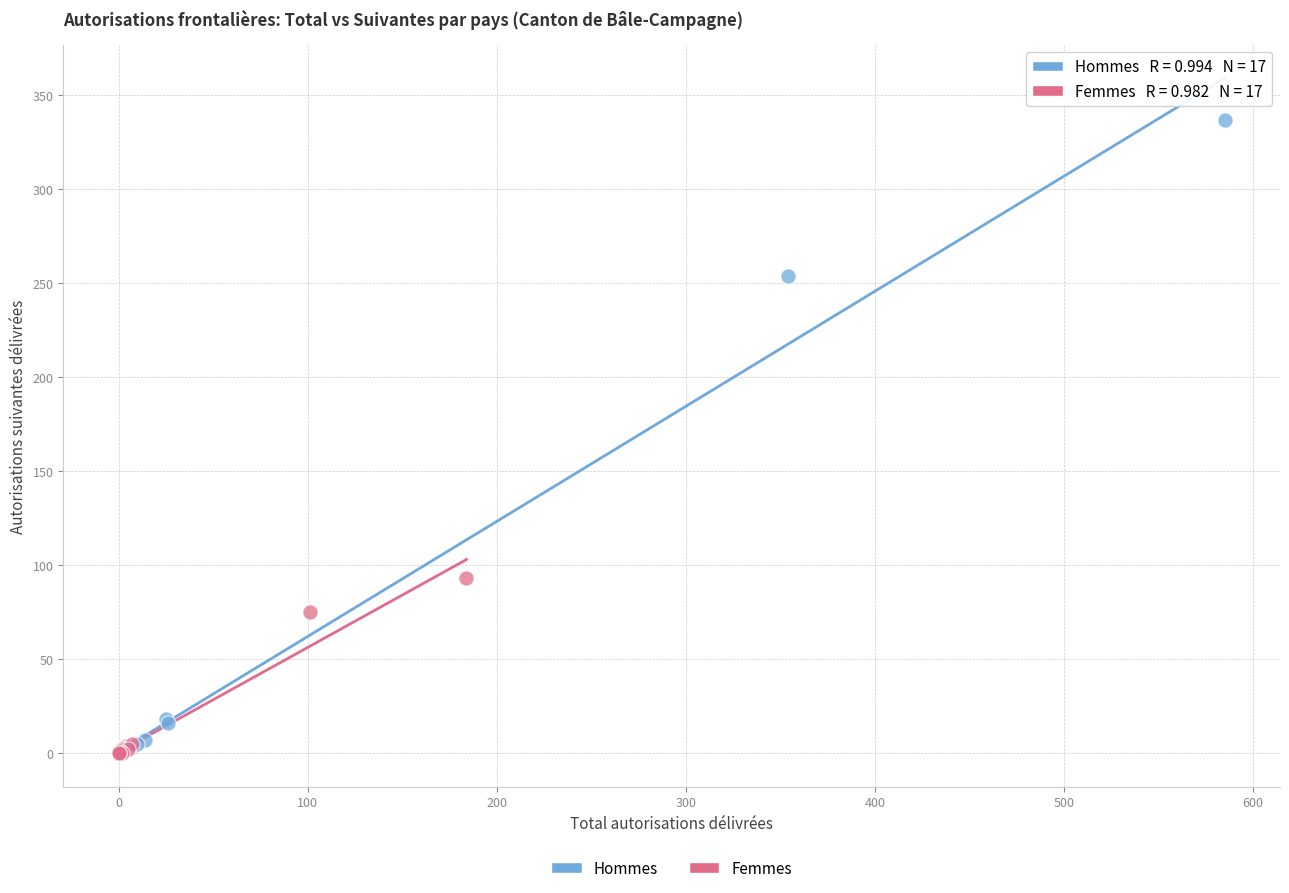

Which series has the largest Y range (max minus min)?

Hommes